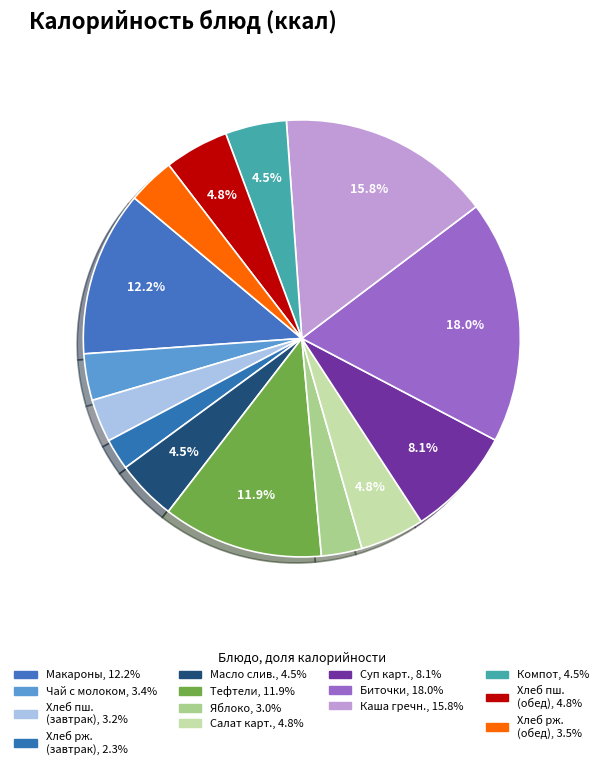

Which category has the biggest portion of the pie?

Биточки из говядины